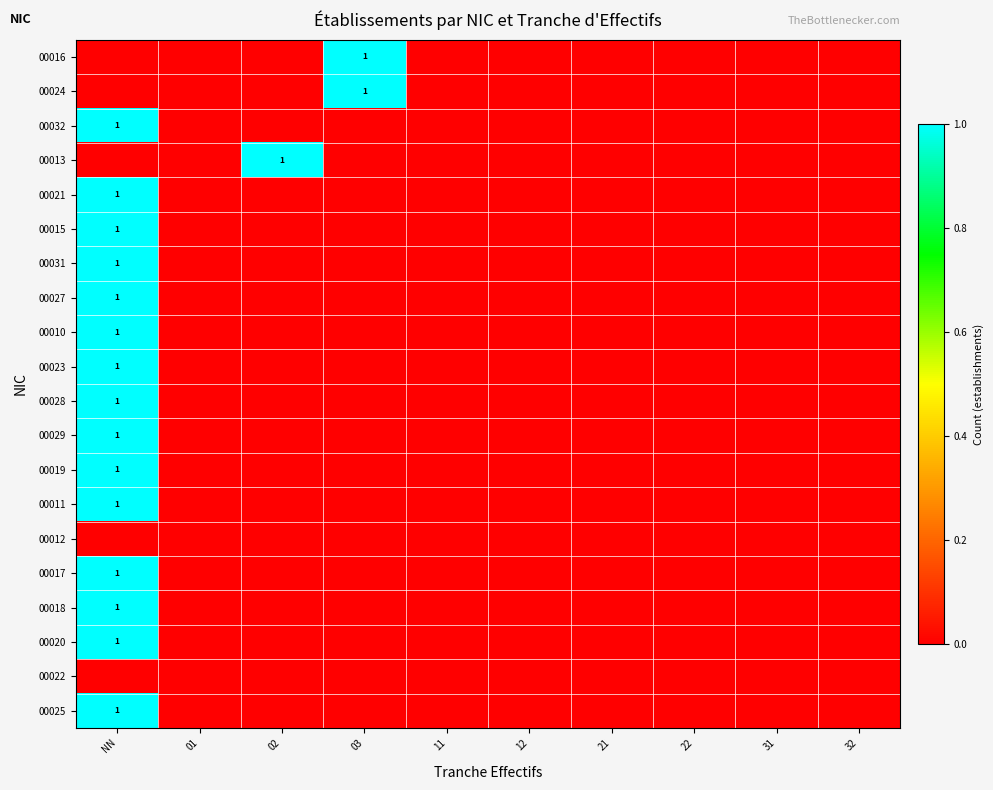

Is the value of 00011 at 01 greater than the value of 00010 at 22?

No